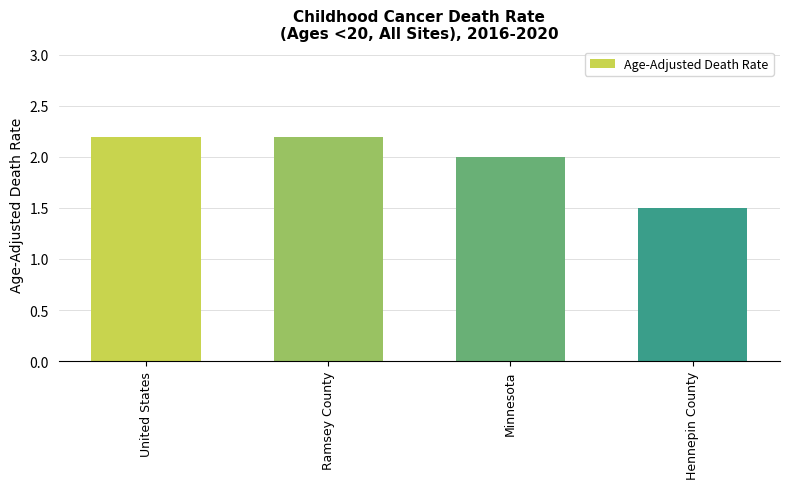

What is the maximum value shown in the chart?

2.2